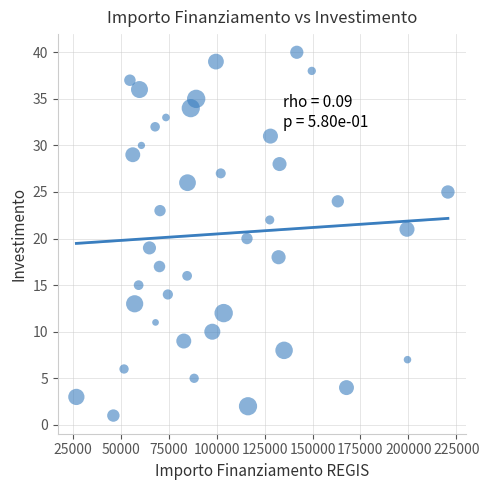

What is the range of Y values (max minus min)?

39